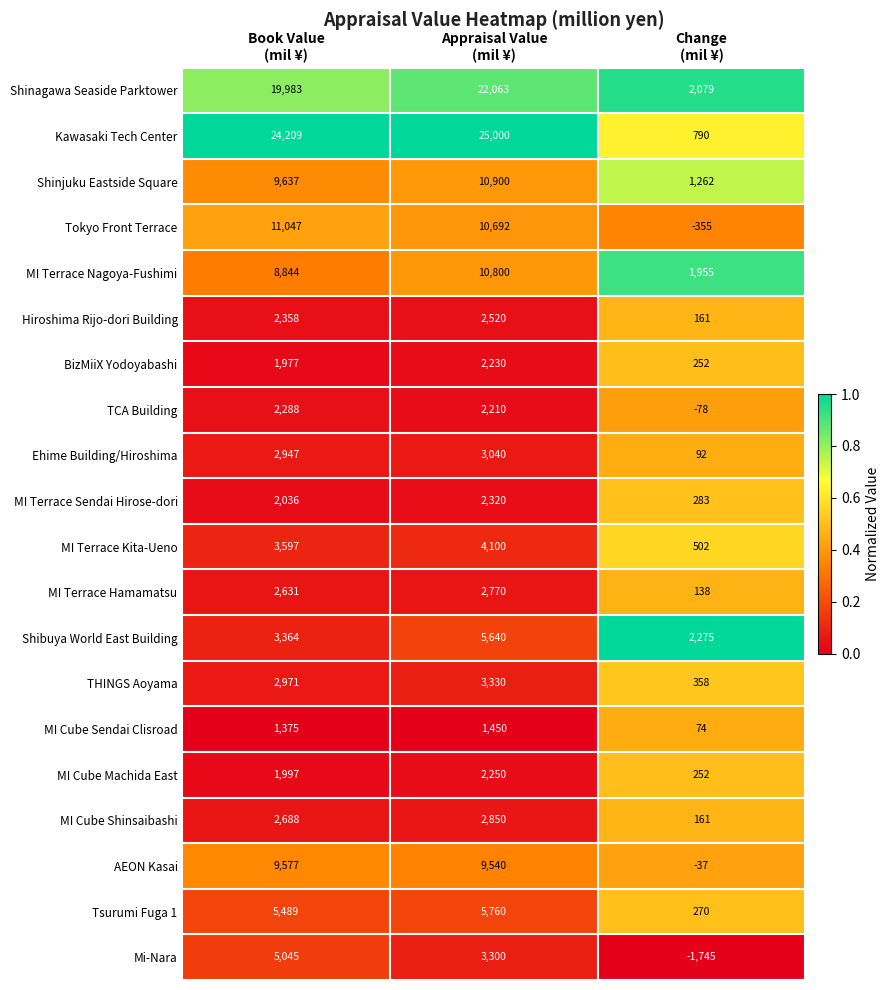

Count the BizMiiX Yodoyabashi values in the range 252 to 2230.

3